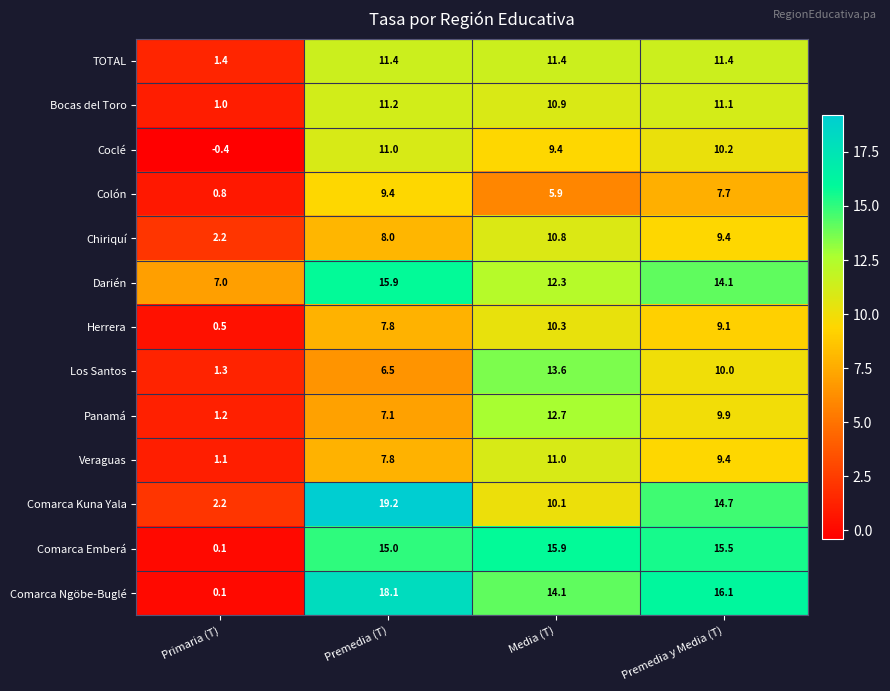

Where is Comarca Kuna Yala nearest to the value 10?

Media (T)